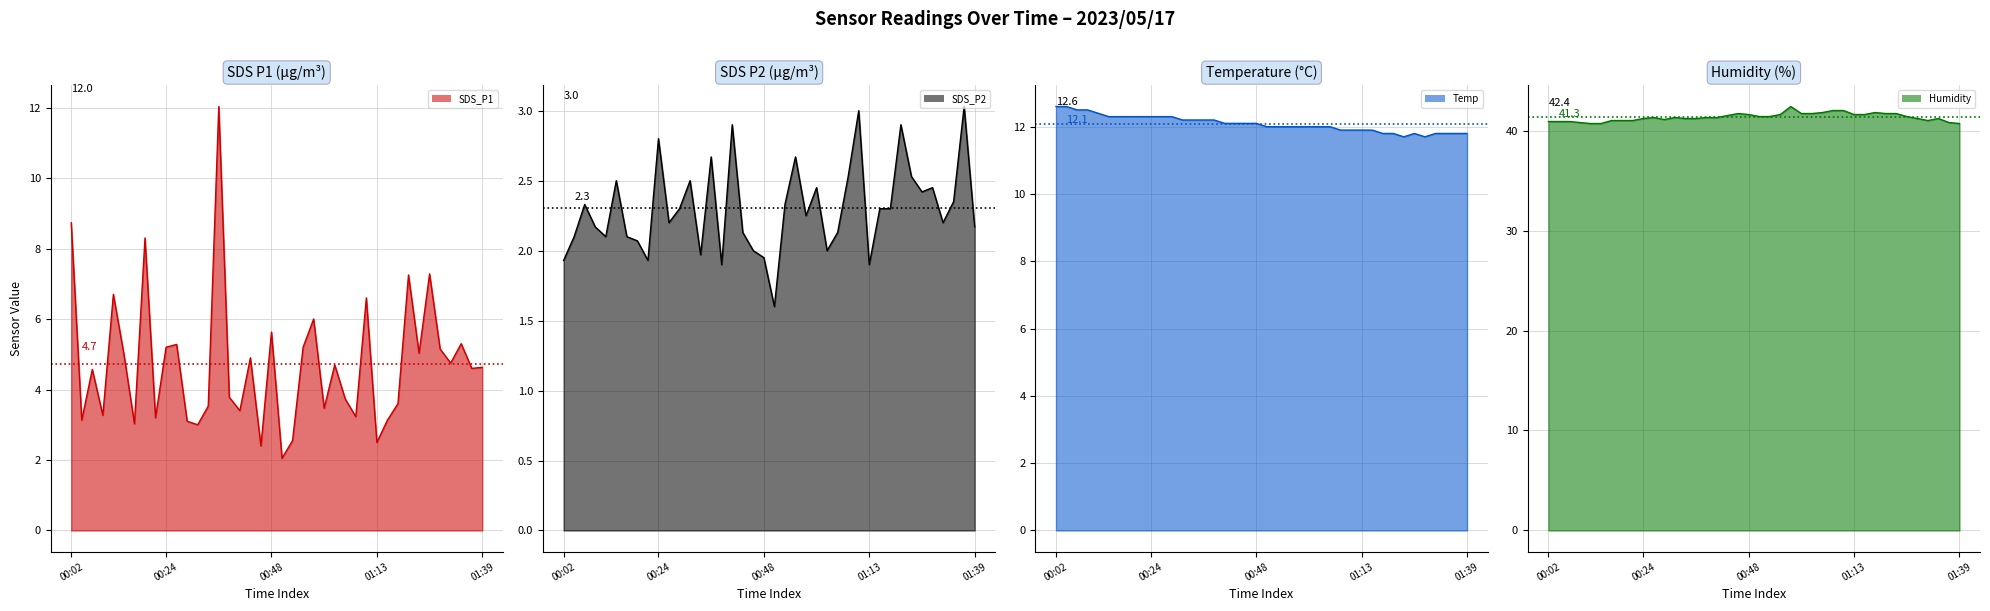

Rank the series by their maximum value, from lowest to highest.

SDS_P2 line, SDS_P1 line, Temp line, Humidity line